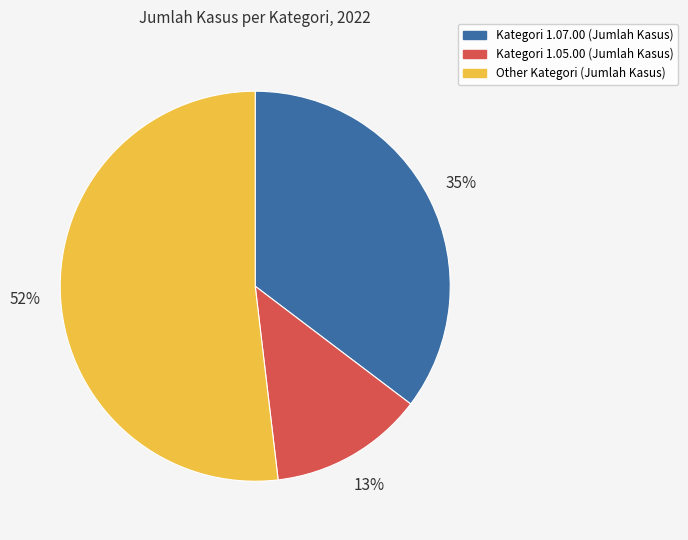

Count the number of slices in the pie.

3